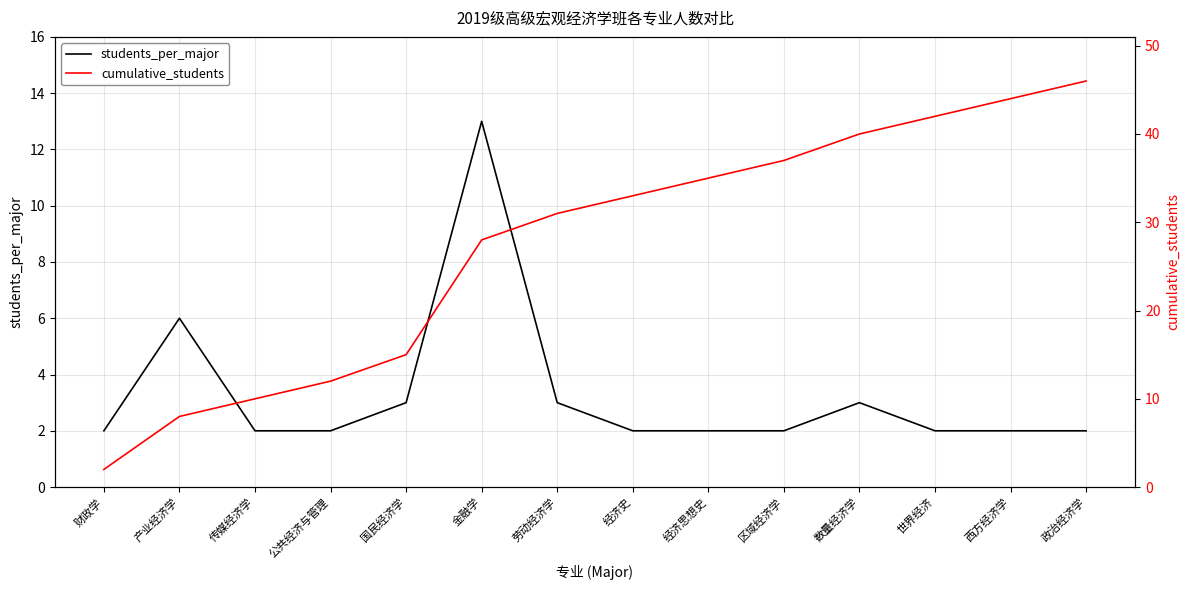

Count the number of data series in this chart.

2